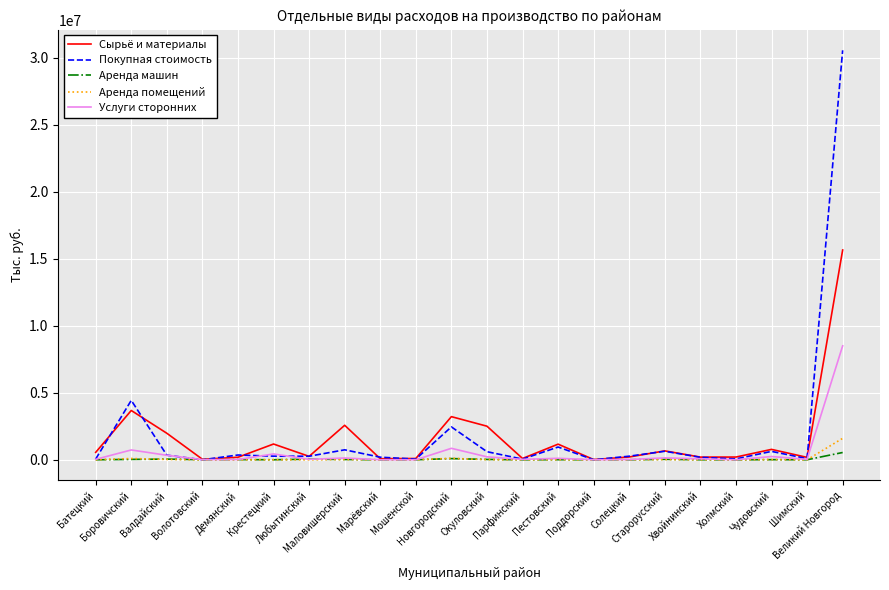

Which series has the largest range (max minus min)?

Покупная стоимость